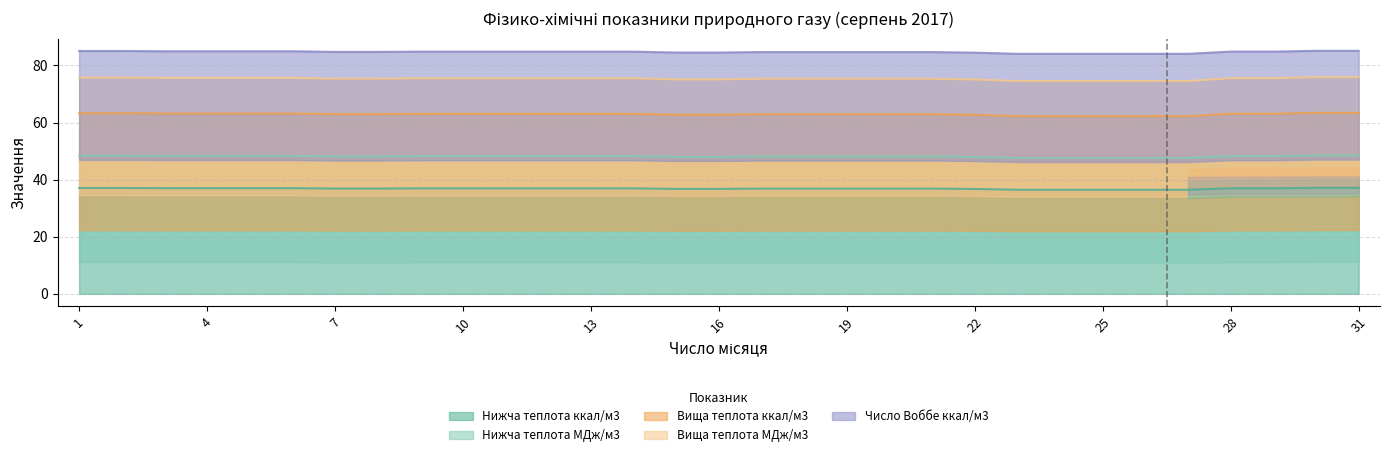

Reading left to right, extract all data points from this chart.

Нижча теплота ккал/м3: 1=37.1	2=37.1	3=37.0	4=37.0	5=37.0	6=37.0	7=36.9	8=36.9	9=36.9	10=36.9	11=36.9	12=36.9	13=36.9	14=36.9	15=36.8	16=36.8	17=36.9	18=36.9	19=36.9	20=36.9	21=36.9	22=36.7	23=36.5	24=36.5	25=36.5	26=36.5	27=36.5	28=37.0	29=37.0	30=37.1	31=37.1
Нижча теплота МДж/м3: 1=48.4	2=48.4	3=48.3	4=48.3	5=48.3	6=48.3	7=48.1	8=48.1	9=48.2	10=48.2	11=48.2	12=48.2	13=48.2	14=48.2	15=48.0	16=48.0	17=48.1	18=48.1	19=48.1	20=48.1	21=48.1	22=47.9	23=47.6	24=47.6	25=47.6	26=47.6	27=47.6	28=48.2	29=48.2	30=48.5	31=48.5
Вища теплота ккал/м3: 1=75.8	2=75.8	3=75.6	4=75.6	5=75.6	6=75.6	7=75.4	8=75.4	9=75.5	10=75.5	11=75.5	12=75.5	13=75.5	14=75.5	15=75.1	16=75.1	17=75.3	18=75.3	19=75.3	20=75.3	21=75.3	22=75.1	23=74.5	24=74.5	25=74.5	26=74.5	27=74.5	28=75.5	29=75.5	30=75.9	31=75.9
Вища теплота МДж/м3: 1=63.3	2=63.3	3=63.2	4=63.2	5=63.2	6=63.2	7=62.9	8=62.9	9=63.1	10=63.1	11=63.1	12=63.1	13=63.1	14=63.1	15=62.7	16=62.7	17=62.9	18=62.9	19=62.9	20=62.9	21=62.9	22=62.7	23=62.2	24=62.2	25=62.2	26=62.2	27=62.2	28=63.1	29=63.1	30=63.4	31=63.4
Число Воббе ккал/м3: 1=85.1	2=85.1	3=85.0	4=85.0	5=85.0	6=85.0	7=84.7	8=84.7	9=84.8	10=84.8	11=84.8	12=84.8	13=84.8	14=84.8	15=84.5	16=84.5	17=84.7	18=84.7	19=84.7	20=84.7	21=84.7	22=84.5	23=84.1	24=84.1	25=84.1	26=84.1	27=84.1	28=84.9	29=84.9	30=85.1	31=85.1